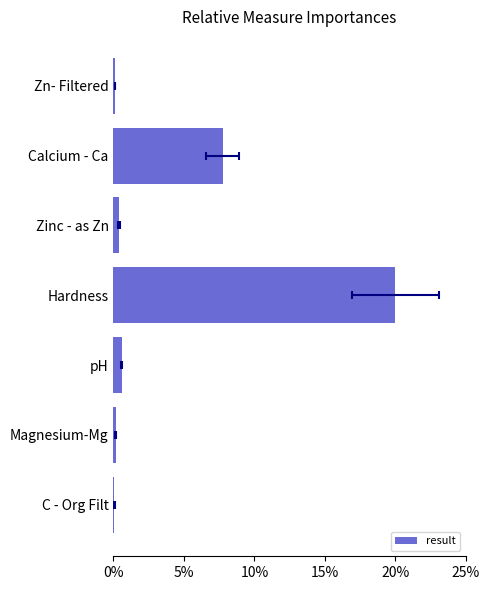

How many distinct data groups are displayed?

1